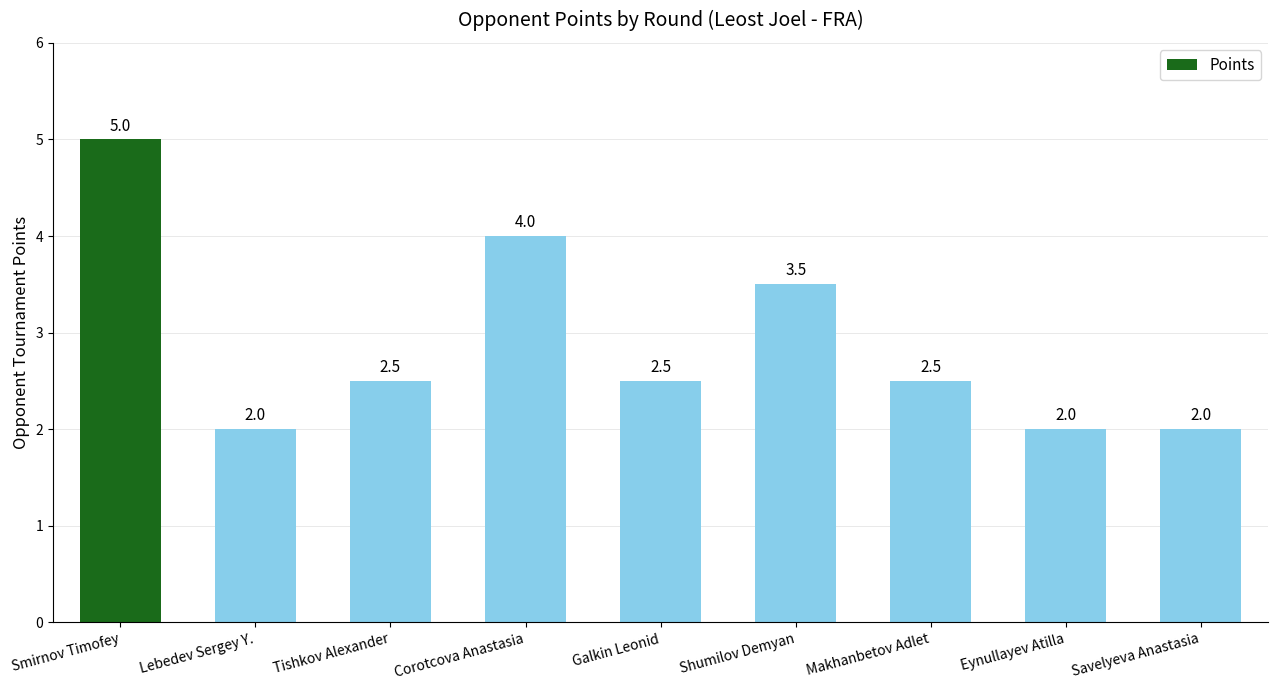

What is the sum of all values?

26.0